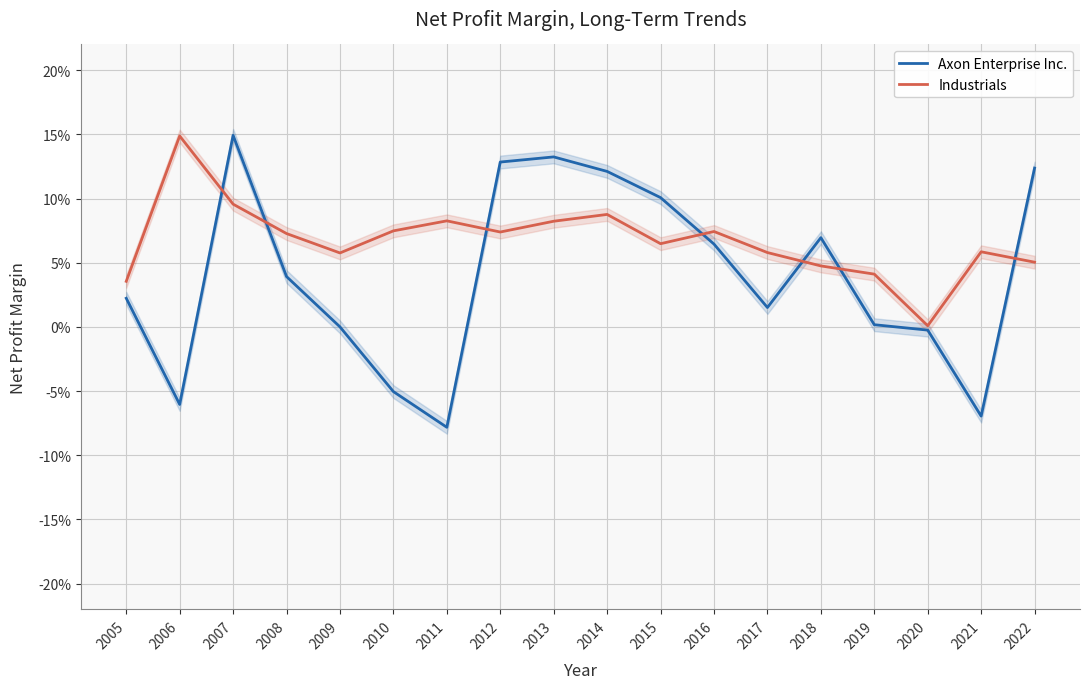

True or false: Industrials and Axon Enterprise Inc. cross at least once.

True